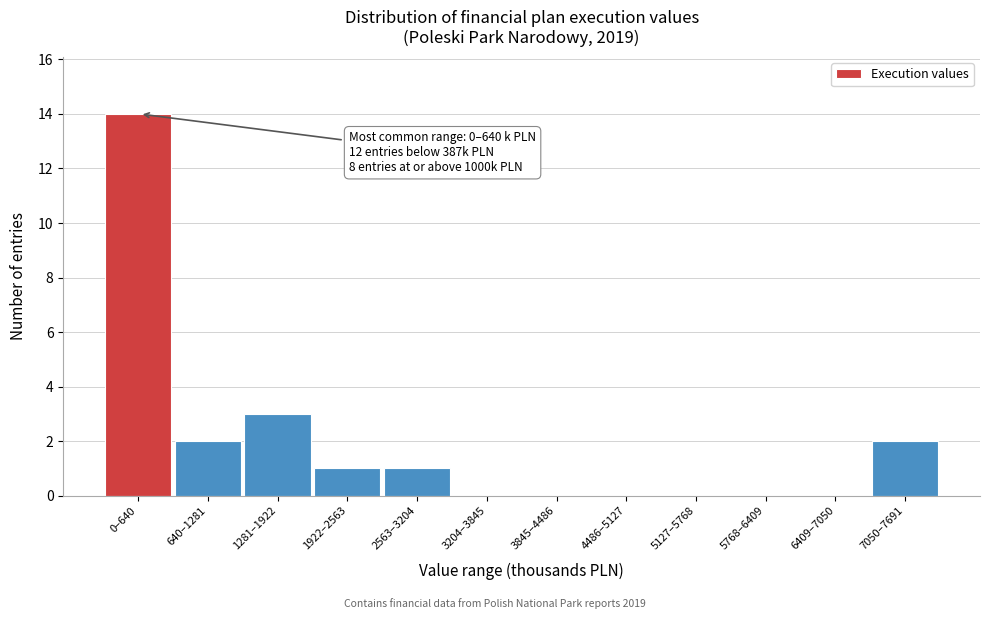

Reading left to right, extract all data points from this chart.

0–640=14	640–1281=2	1281–1922=3	1922–2563=1	2563–3204=1	3204–3845=0	3845–4486=0	4486–5127=0	5127–5768=0	5768–6409=0	6409–7050=0	7050–7691=2